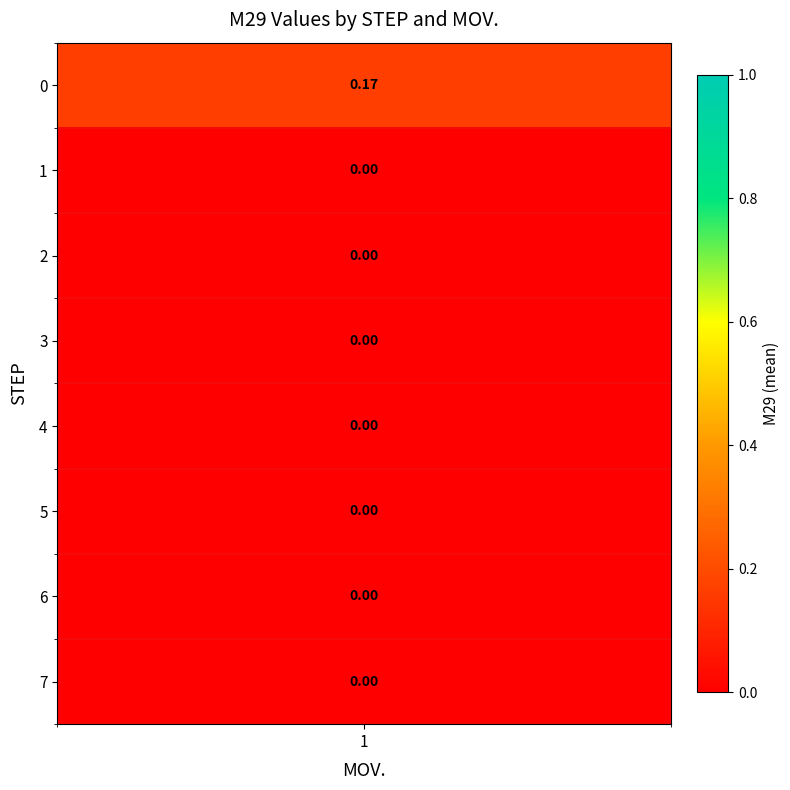

Is it true that 4 equals 0 at 5?

True